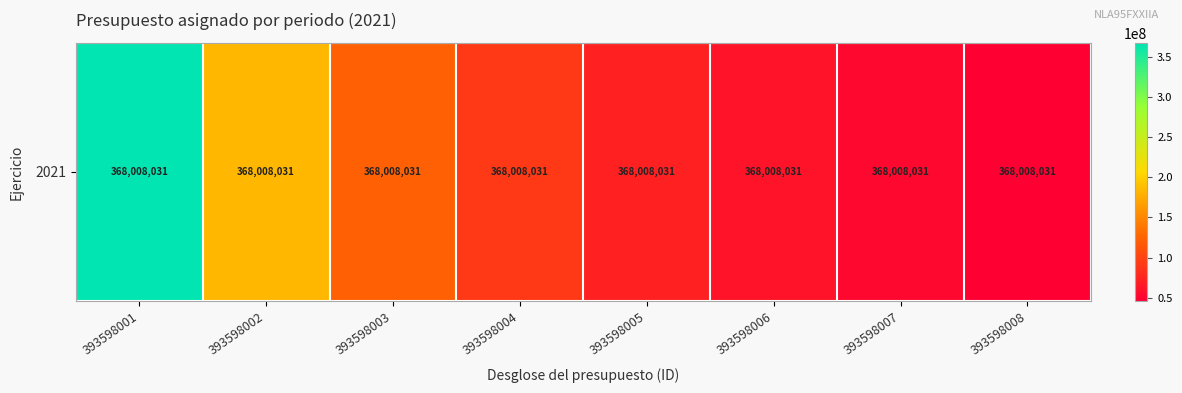

What is the change in value from 393598002 to 393598007?

-131431439.6